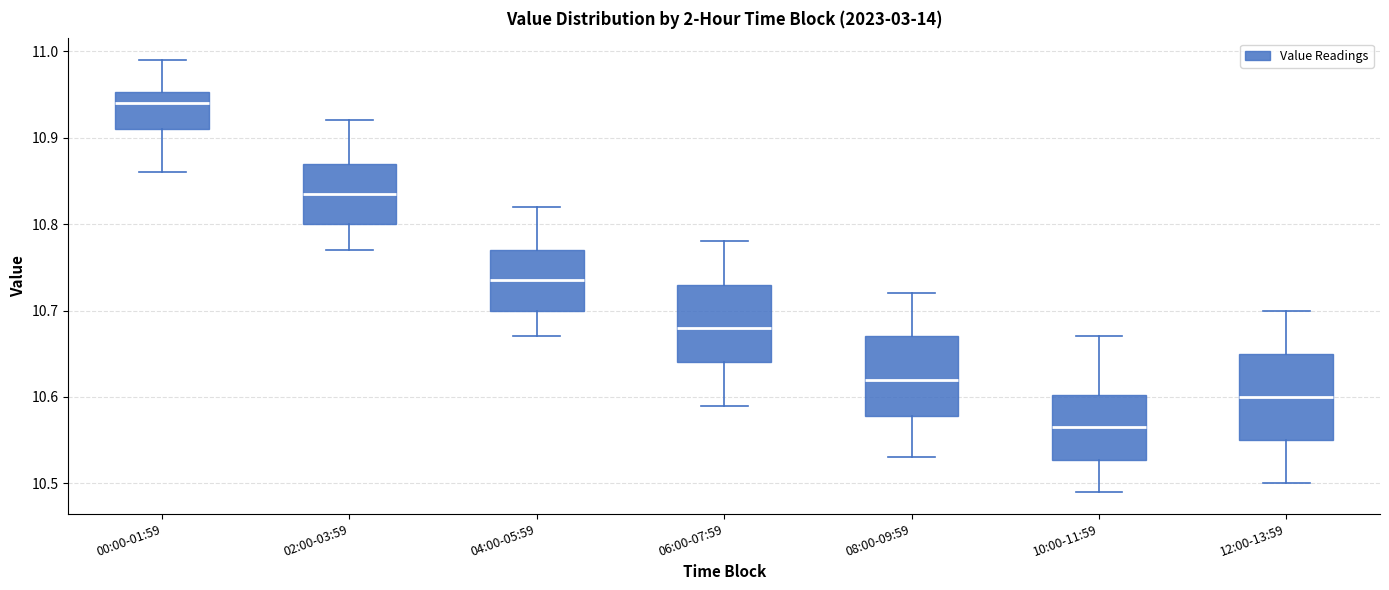

Reading left to right, transcribe this box plot: for each box, give where its median line is, the range the box spans, and where its two whiskers end, as read against the y-axis. The values are not printed on the chart, so give them approximately, as read against the axis.

00:00-01:59: median 10.94, box 10.91 to 10.95, whiskers 10.86 to 10.99
02:00-03:59: median 10.84, box 10.80 to 10.87, whiskers 10.77 to 10.92
04:00-05:59: median 10.74, box 10.70 to 10.77, whiskers 10.67 to 10.82
06:00-07:59: median 10.68, box 10.64 to 10.73, whiskers 10.59 to 10.78
08:00-09:59: median 10.62, box 10.58 to 10.67, whiskers 10.53 to 10.72
10:00-11:59: median 10.57, box 10.53 to 10.60, whiskers 10.49 to 10.67
12:00-13:59: median 10.60, box 10.55 to 10.65, whiskers 10.50 to 10.70